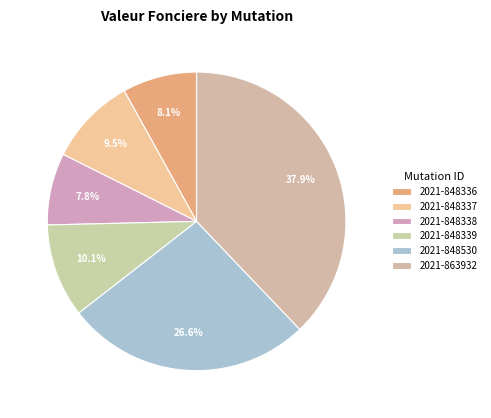

Between 2021-848530 and 2021-848336, which is larger?

2021-848530